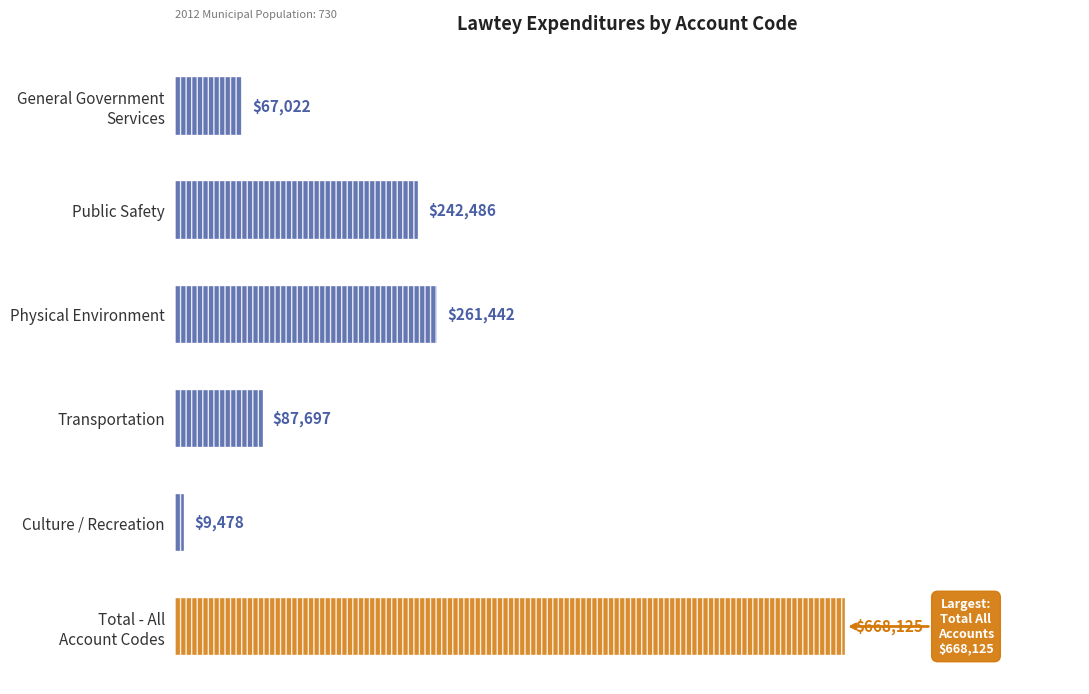

Reading top to bottom, list all the values displayed in this chart.

67022	242486	261442	87697	9478	668125